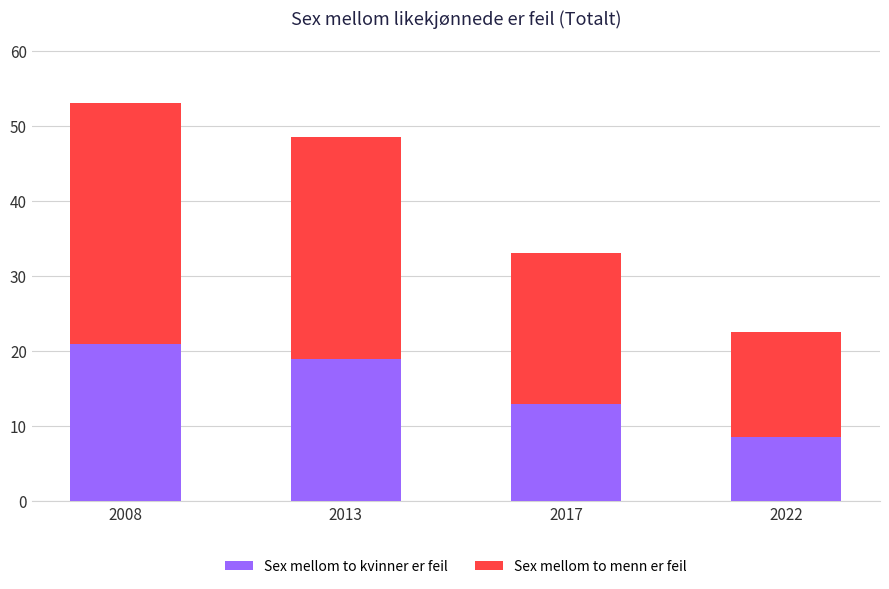

What is the difference between the second highest and second lowest values in the Sex mellom to kvinner er feil series?

6.0